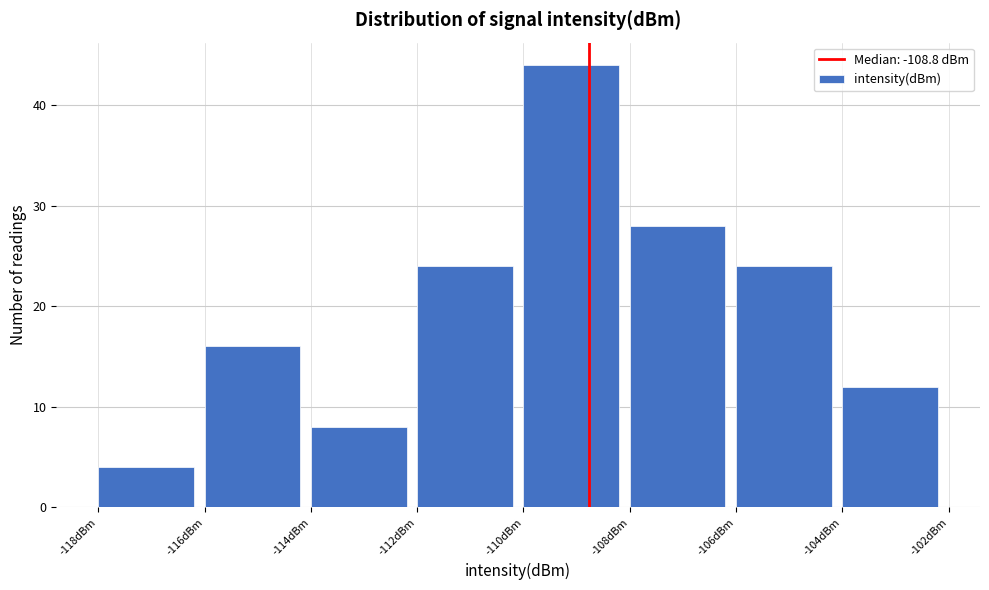

Reading left to right, list every bar in this chart as the range it spans on the x-axis followed by its height. The values are not printed on the chart, so give them approximately, as read against the axis.

-118 to -116: 4
-116 to -114: 16
-114 to -112: 8
-112 to -110: 24
-110 to -108: 44
-108 to -106: 28
-106 to -104: 24
-104 to -102: 12